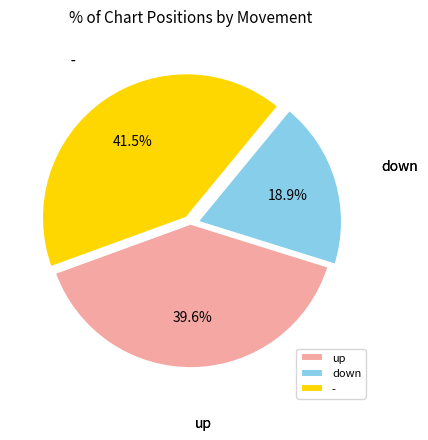

To the nearest percent, what is the average slice percentage?

33%